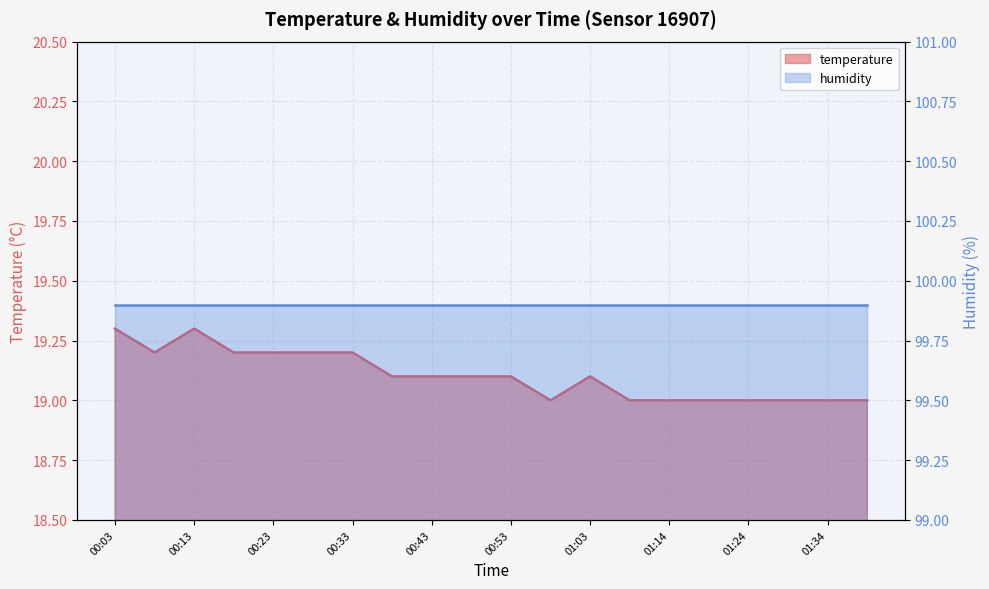

How many points are higher than both their immediate neighbors (excluding endpoints)?

2